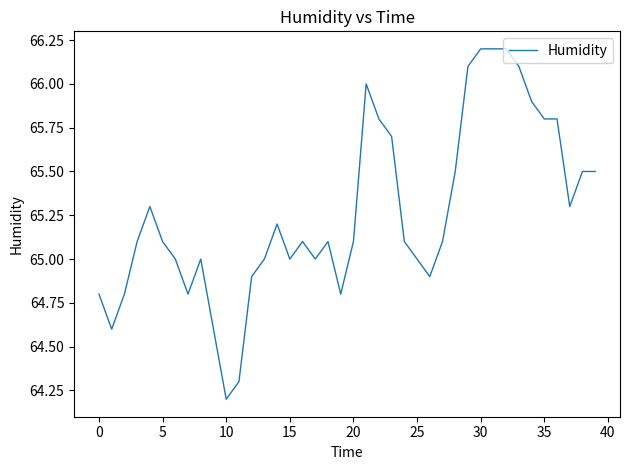

What is the maximum value shown in the chart?

66.2